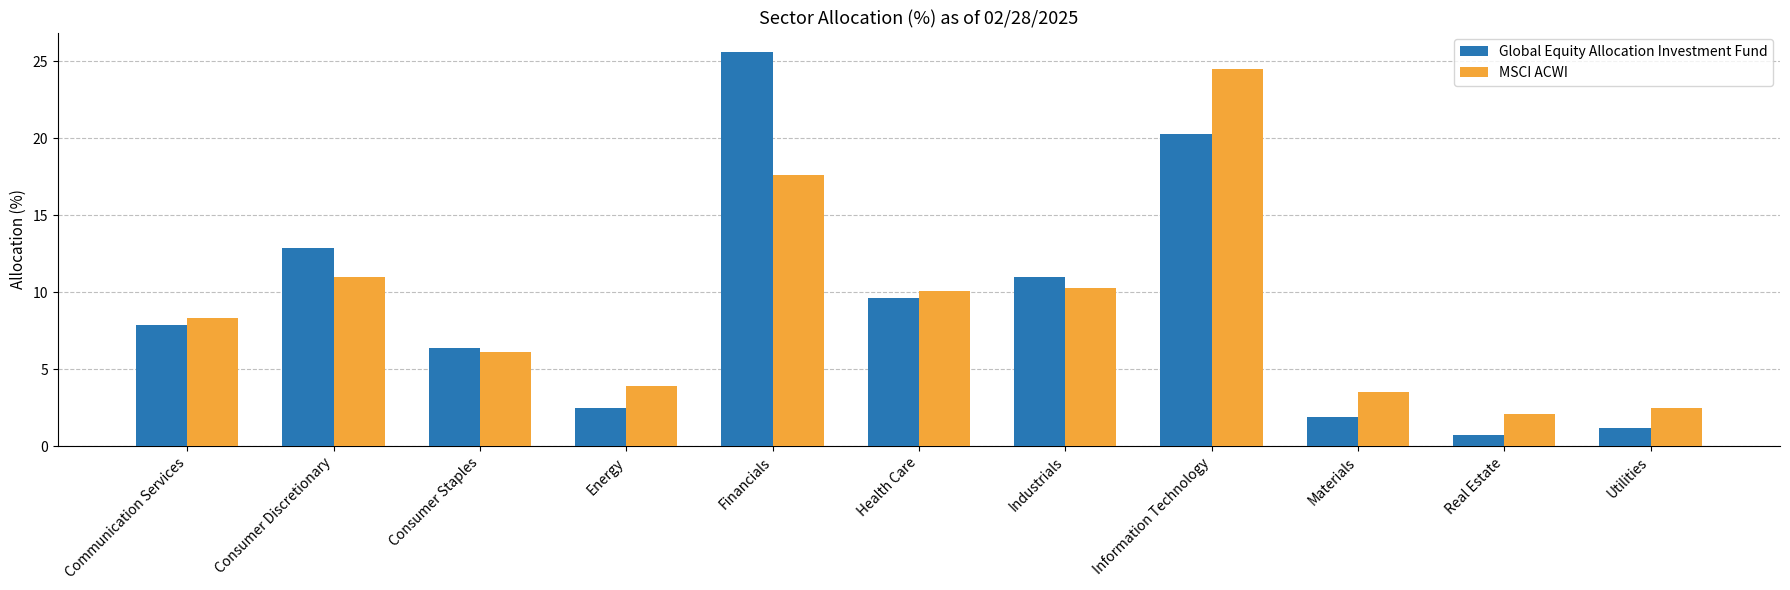

What is the label of the 5th bar from the left?

Financials